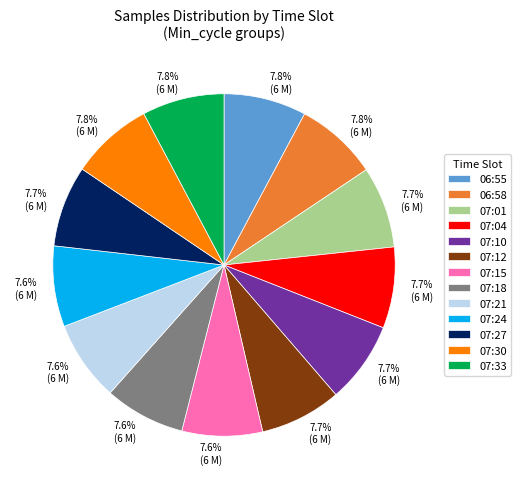

Count the number of slices in the pie.

13